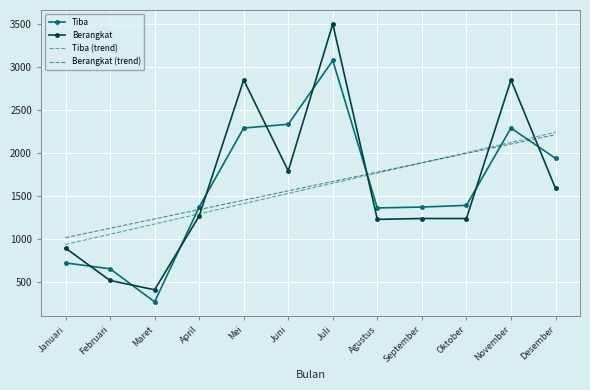

At which category is the sum across all series the highest?

Juli